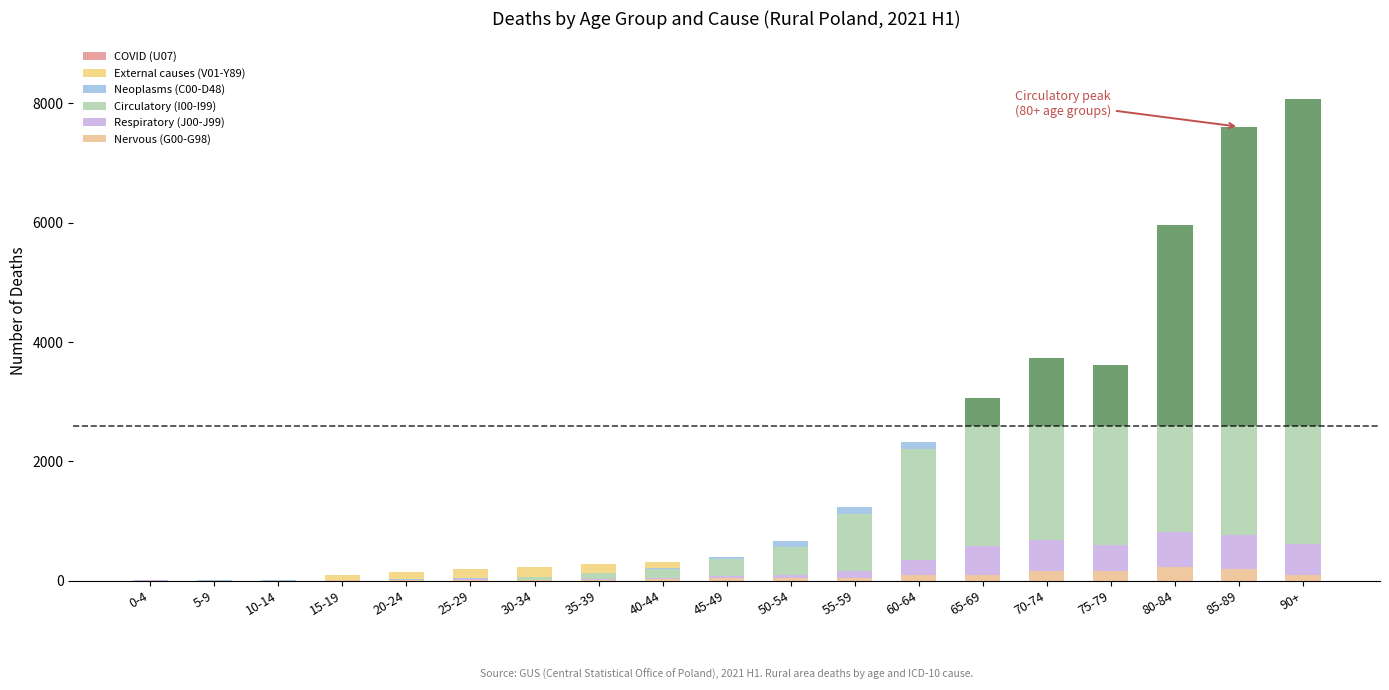

What is the value of the External causes (V01-Y89) bar at the 15th from the left?

259